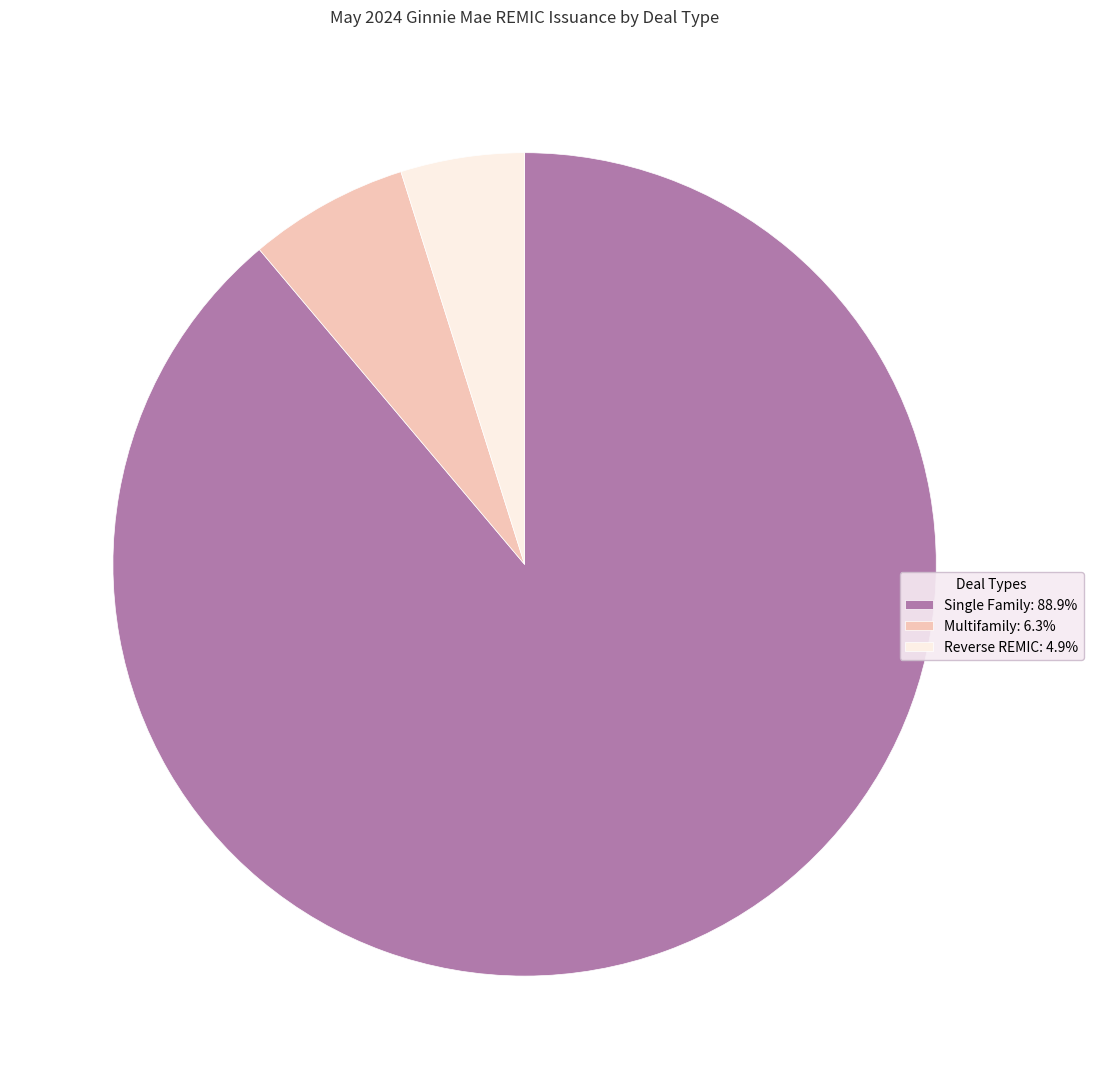

What is the largest slice in the pie chart?

Single Family